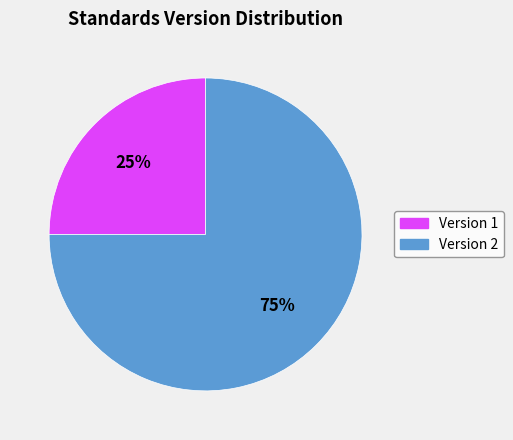

To the nearest percent, what is the difference between the largest and smallest slice percentages?

50%